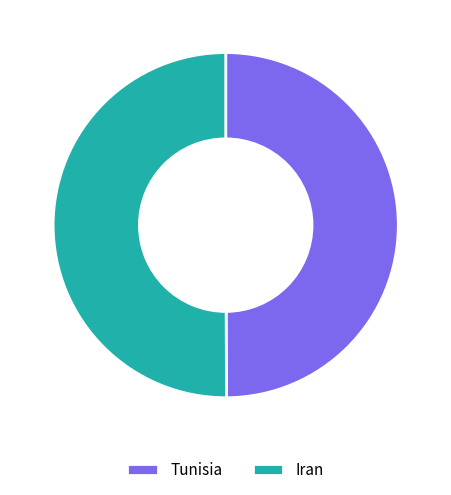

How many slices are in this pie chart?

2